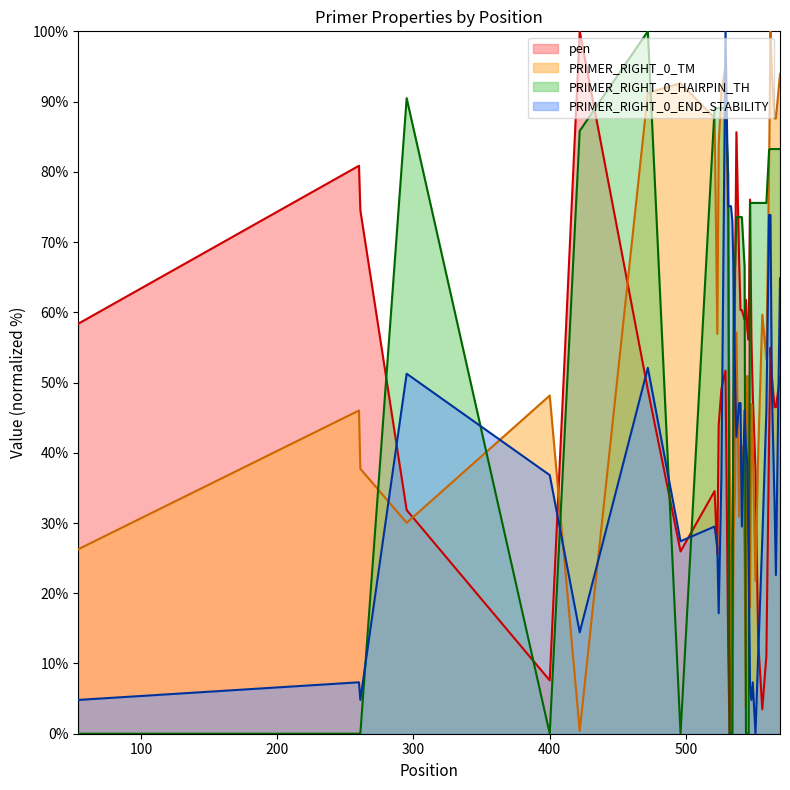

Does the chart display data point markers on the line(s)?

No